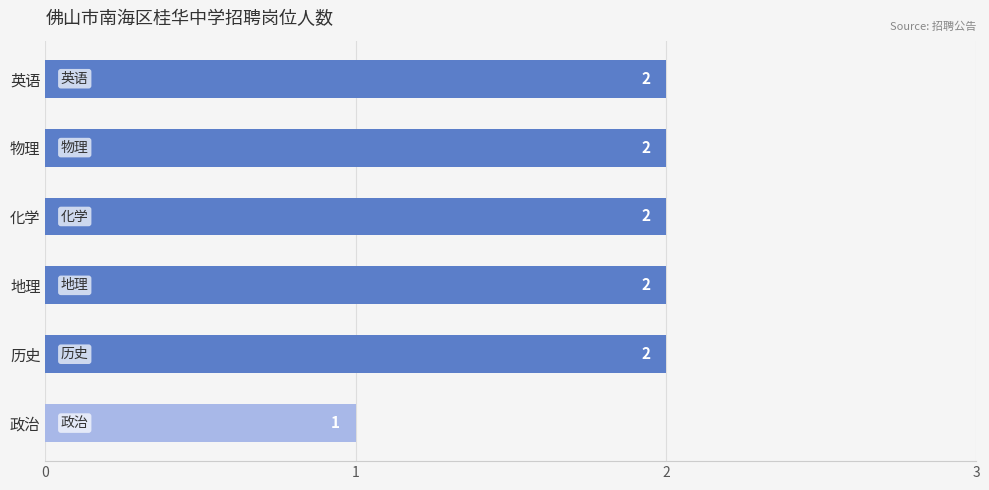

How many bars are there in total?

6